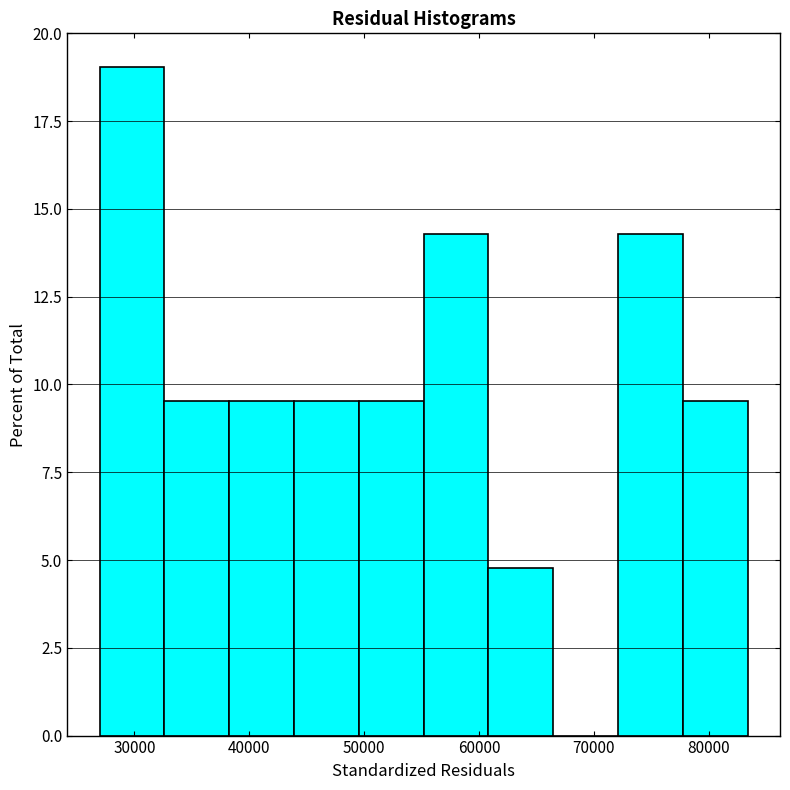

Which range on the x-axis has the tallest bar?

27000 to 33000